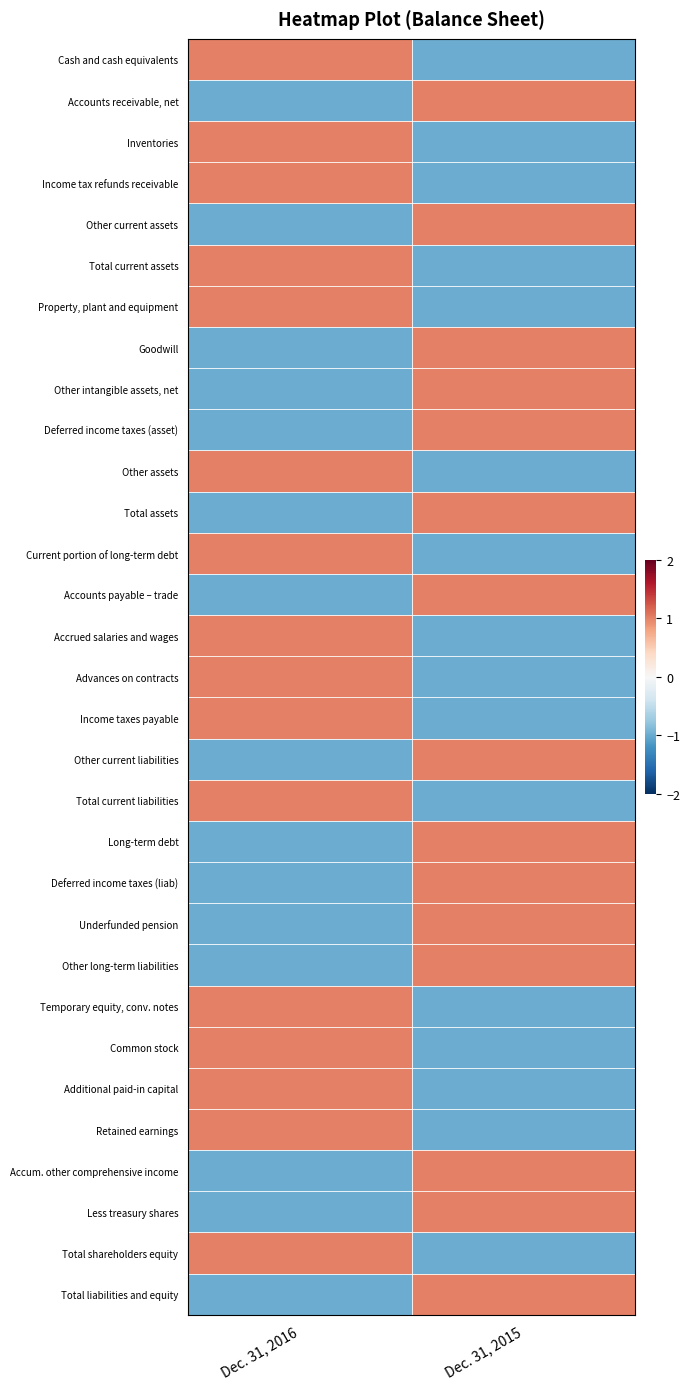

Reading right to left, what are all the values shown in this chart?

Cash and cash equivalents: Dec. 31, 2015=-1	Dec. 31, 2016=1
Accounts receivable, net: Dec. 31, 2015=1	Dec. 31, 2016=-1
Inventories: Dec. 31, 2015=-1	Dec. 31, 2016=1
Income tax refunds receivable: Dec. 31, 2015=-1	Dec. 31, 2016=1
Other current assets: Dec. 31, 2015=1	Dec. 31, 2016=-1
Total current assets: Dec. 31, 2015=-1	Dec. 31, 2016=1
Property, plant and equipment: Dec. 31, 2015=-1	Dec. 31, 2016=1
Goodwill: Dec. 31, 2015=1	Dec. 31, 2016=-1
Other intangible assets, net: Dec. 31, 2015=1	Dec. 31, 2016=-1
Deferred income taxes (asset): Dec. 31, 2015=1	Dec. 31, 2016=-1
Other assets: Dec. 31, 2015=-1	Dec. 31, 2016=1
Total assets: Dec. 31, 2015=1	Dec. 31, 2016=-1
Current portion of long-term debt: Dec. 31, 2015=-1	Dec. 31, 2016=1
Accounts payable – trade: Dec. 31, 2015=1	Dec. 31, 2016=-1
Accrued salaries and wages: Dec. 31, 2015=-1	Dec. 31, 2016=1
Advances on contracts: Dec. 31, 2015=-1	Dec. 31, 2016=1
Income taxes payable: Dec. 31, 2015=-1	Dec. 31, 2016=1
Other current liabilities: Dec. 31, 2015=1	Dec. 31, 2016=-1
Total current liabilities: Dec. 31, 2015=-1	Dec. 31, 2016=1
Long-term debt: Dec. 31, 2015=1	Dec. 31, 2016=-1
Deferred income taxes (liab): Dec. 31, 2015=1	Dec. 31, 2016=-1
Underfunded pension: Dec. 31, 2015=1	Dec. 31, 2016=-1
Other long-term liabilities: Dec. 31, 2015=1	Dec. 31, 2016=-1
Temporary equity, conv. notes: Dec. 31, 2015=-1	Dec. 31, 2016=1
Common stock: Dec. 31, 2015=-1	Dec. 31, 2016=1
Additional paid-in capital: Dec. 31, 2015=-1	Dec. 31, 2016=1
Retained earnings: Dec. 31, 2015=-1	Dec. 31, 2016=1
Accum. other comprehensive income: Dec. 31, 2015=1	Dec. 31, 2016=-1
Less treasury shares: Dec. 31, 2015=1	Dec. 31, 2016=-1
Total shareholders equity: Dec. 31, 2015=-1	Dec. 31, 2016=1
Total liabilities and equity: Dec. 31, 2015=1	Dec. 31, 2016=-1